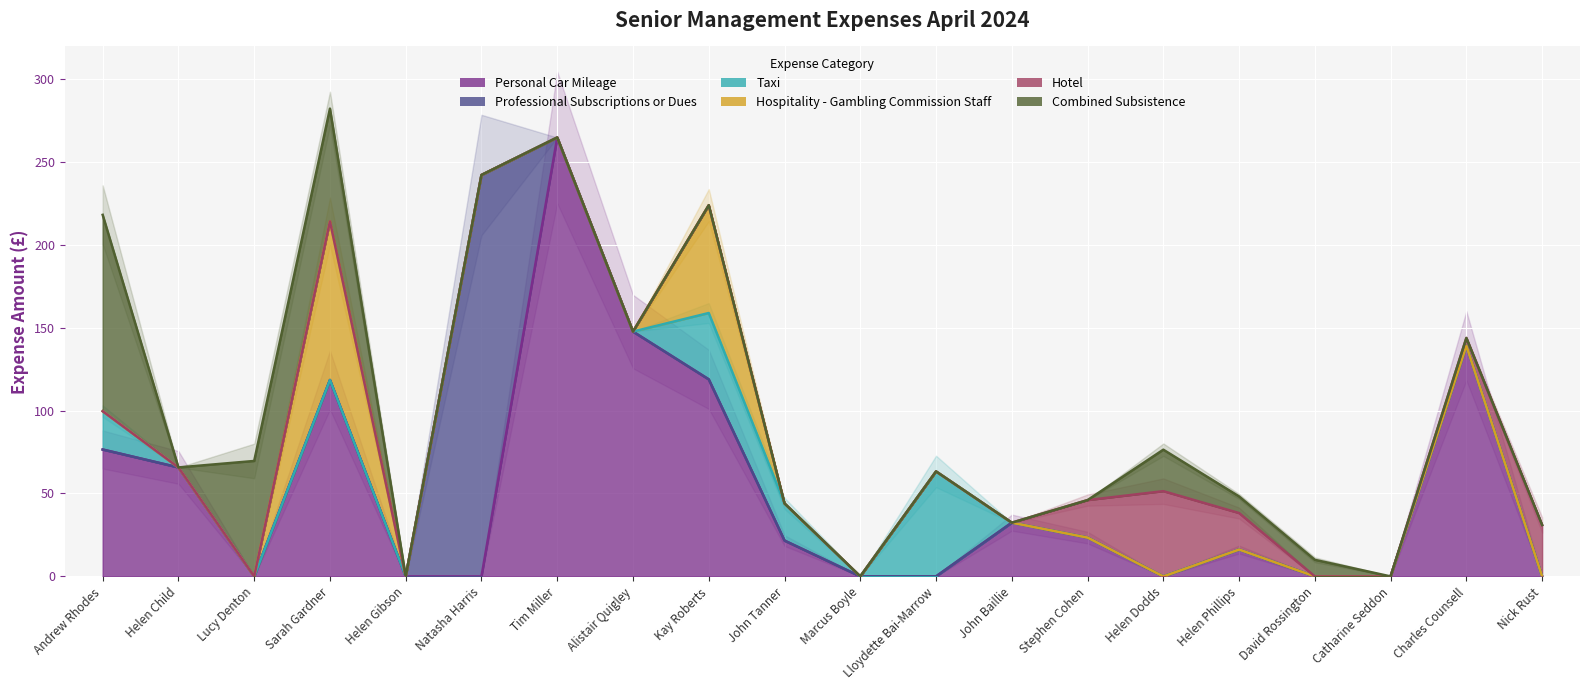

True or false: Professional Subscriptions or Dues and Hotel intersect in this chart.

False